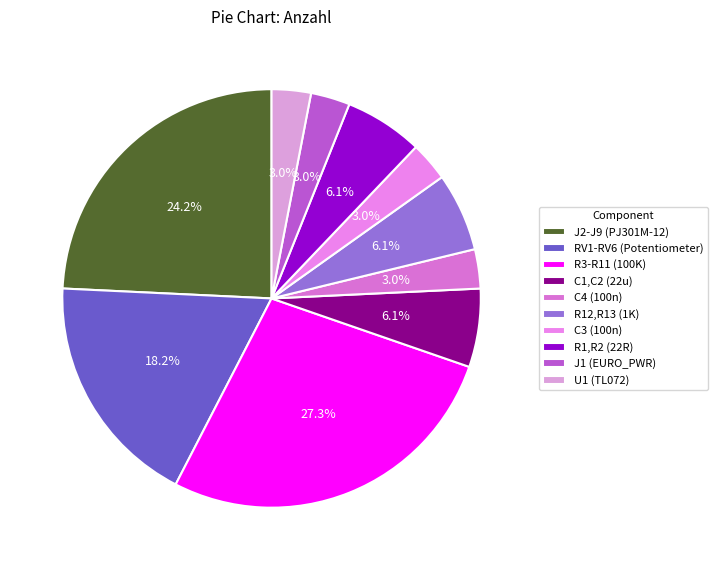

How many segments does this pie chart have?

10